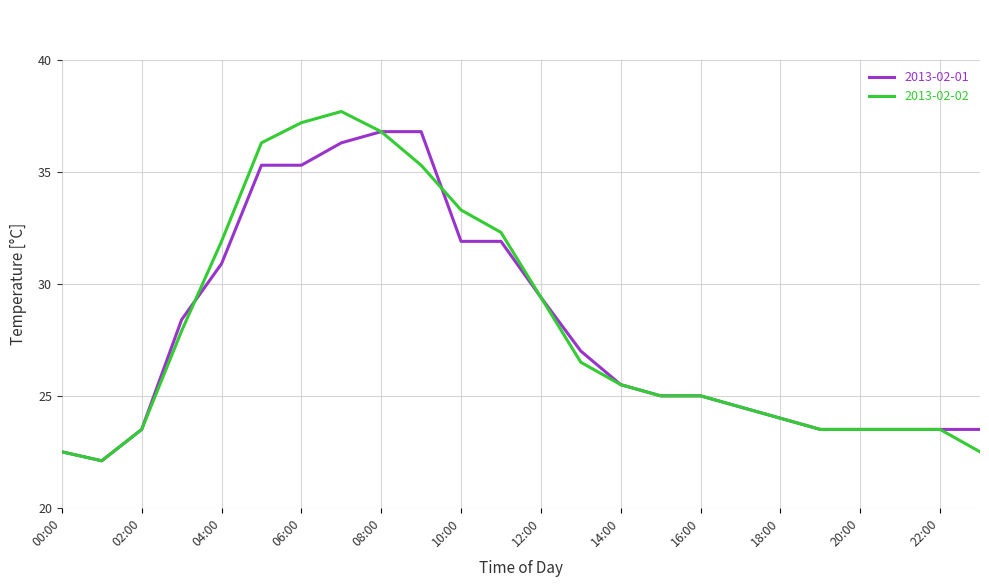

Rank the series by their maximum value, from lowest to highest.

2013-02-01, 2013-02-02